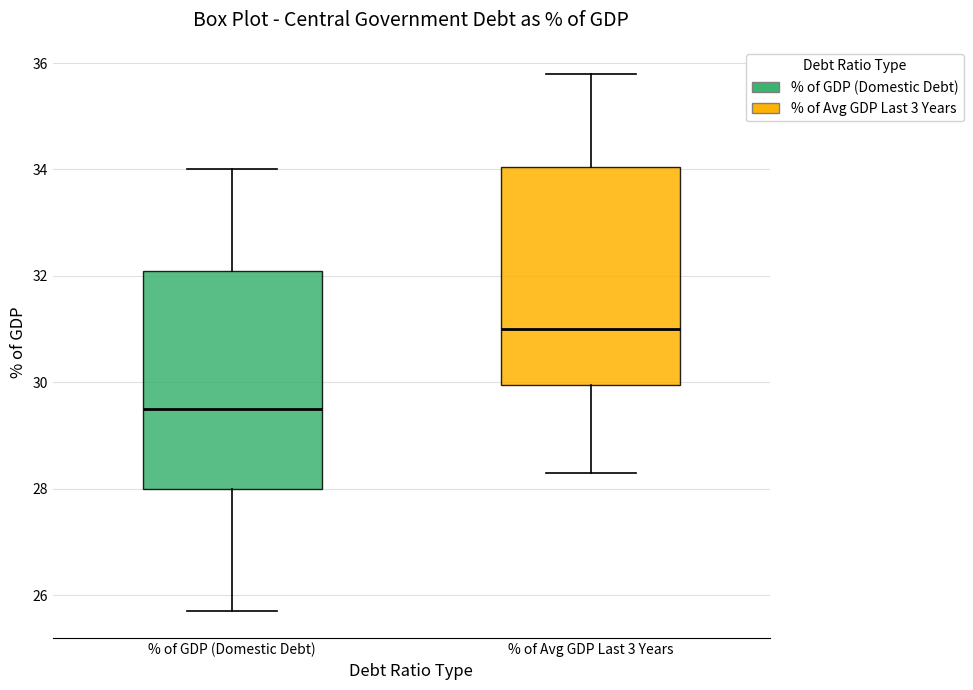

Which box has the highest median line?

% of Avg GDP Last 3 Years